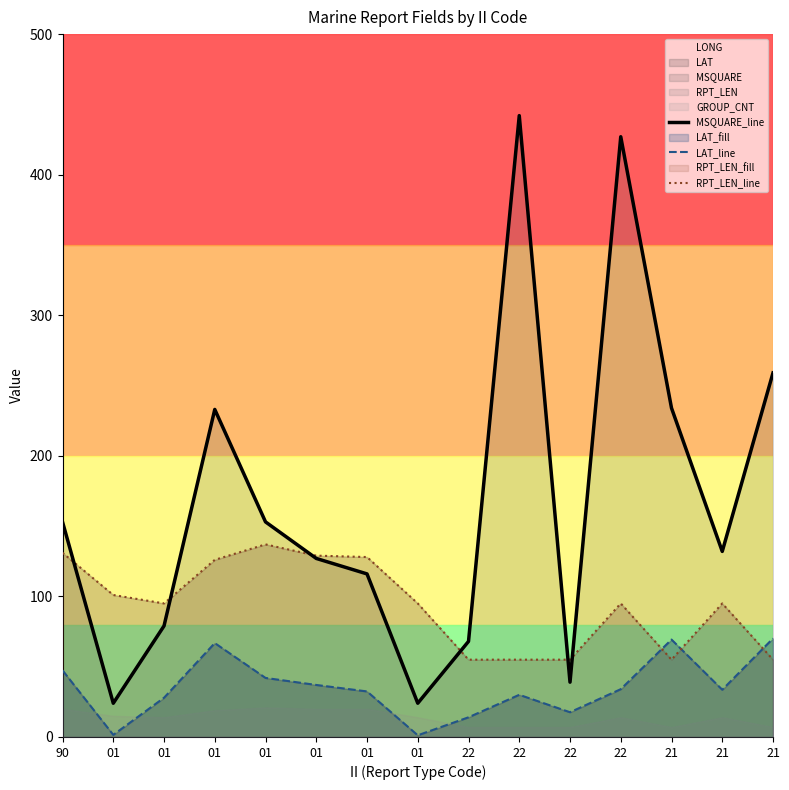

How many intersections are there between RPT_LEN_line and MSQUARE_line?

6